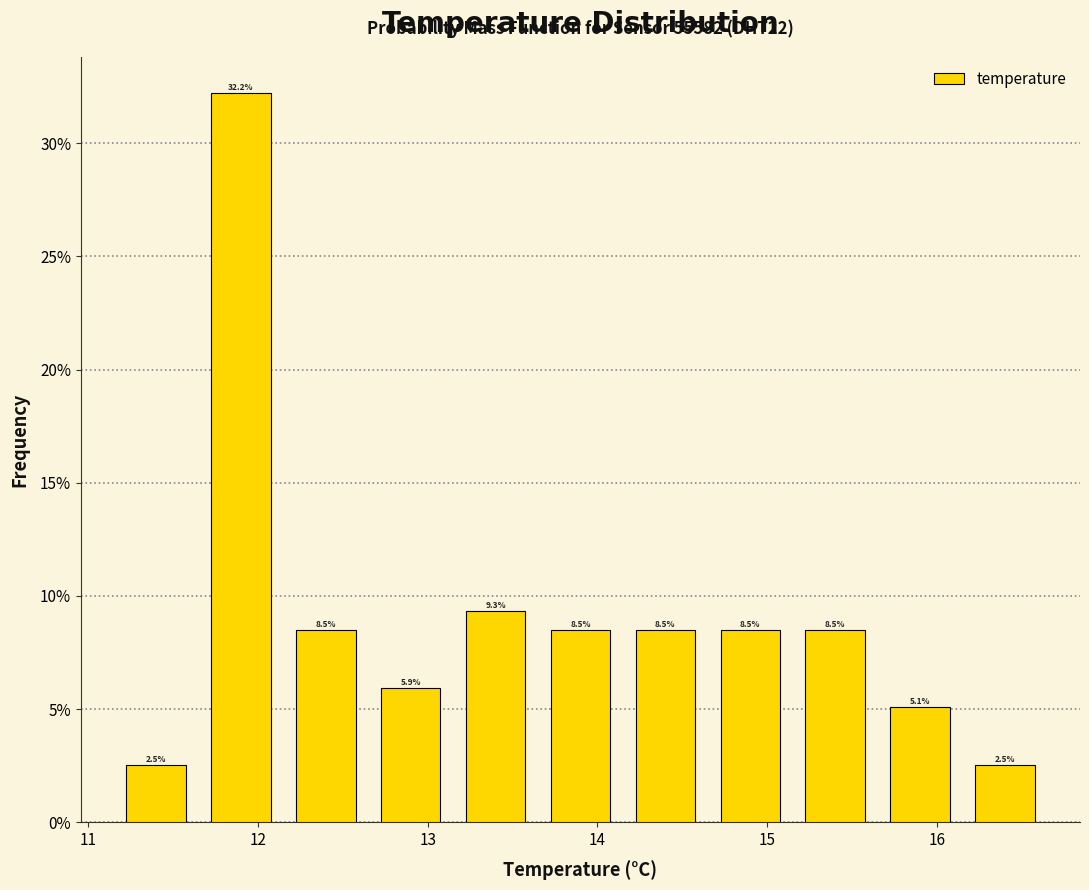

Reading left to right, transcribe this chart: for each bar, give the range it covers on the x-axis and its height. The bar edges are not printed on the chart, so give them approximately, as read against the axis.

11.15 to 11.65: 2.5
11.65 to 12.15: 32.2
12.15 to 12.65: 8.5
12.65 to 13.15: 5.9
13.15 to 13.65: 9.3
13.65 to 14.15: 8.5
14.15 to 14.65: 8.5
14.65 to 15.15: 8.5
15.15 to 15.65: 8.5
15.65 to 16.15: 5.1
16.15 to 16.65: 2.5